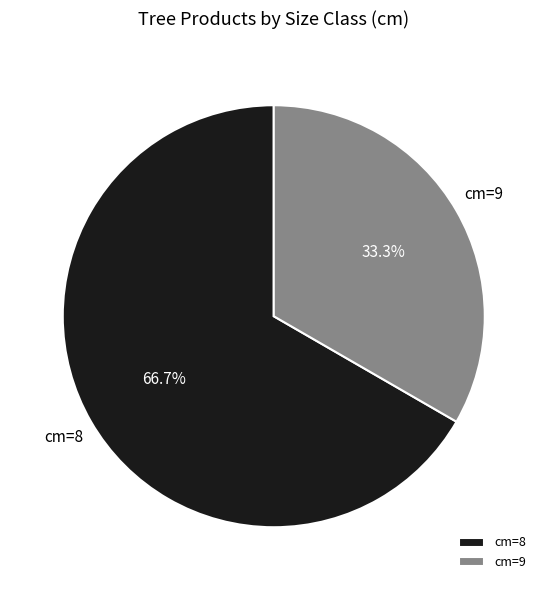

What is the ratio of the value at cm=8 to the value at cm=9?

2.0